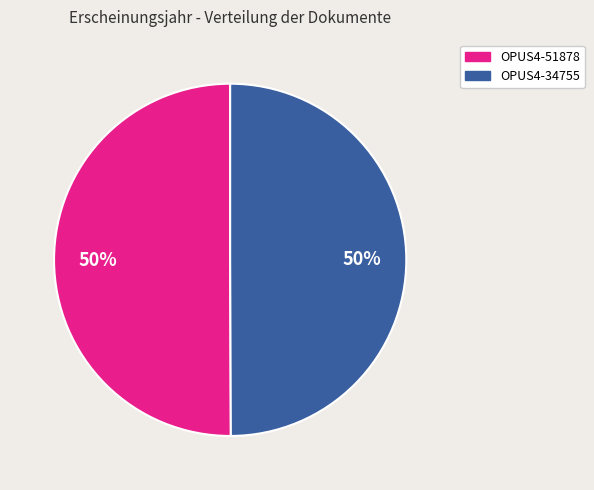

How many slices are in this pie chart?

2